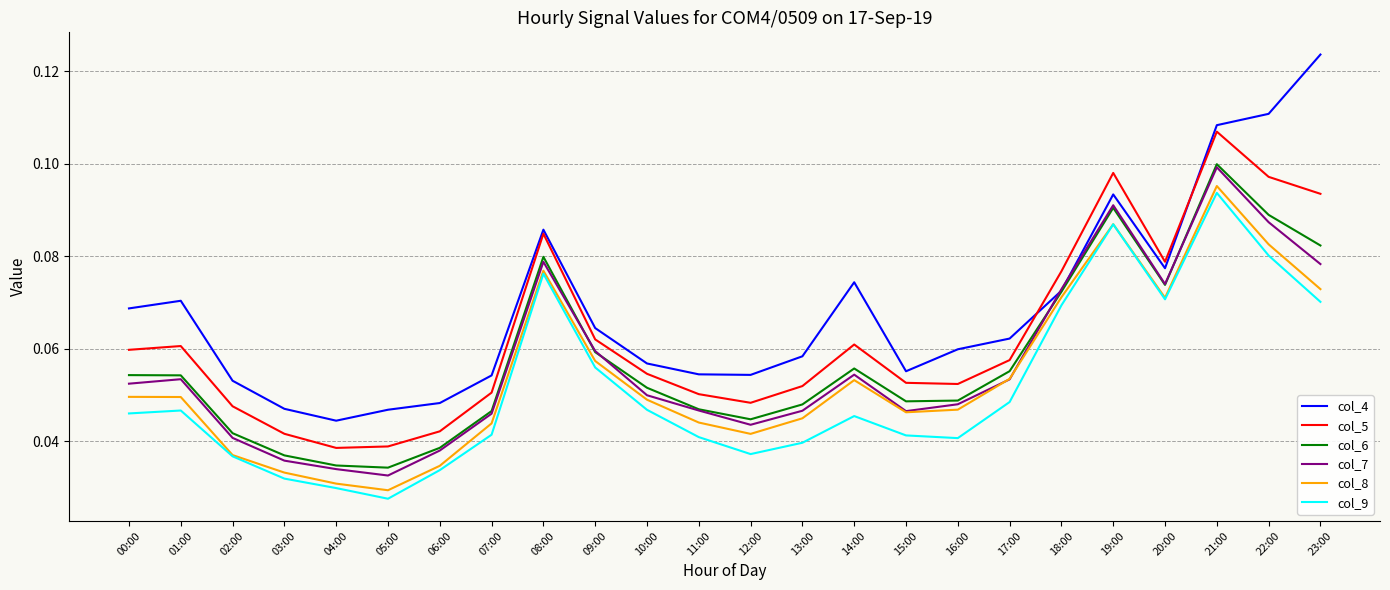

The value of col_9 at 02:00 is 0.1. True or false?

False